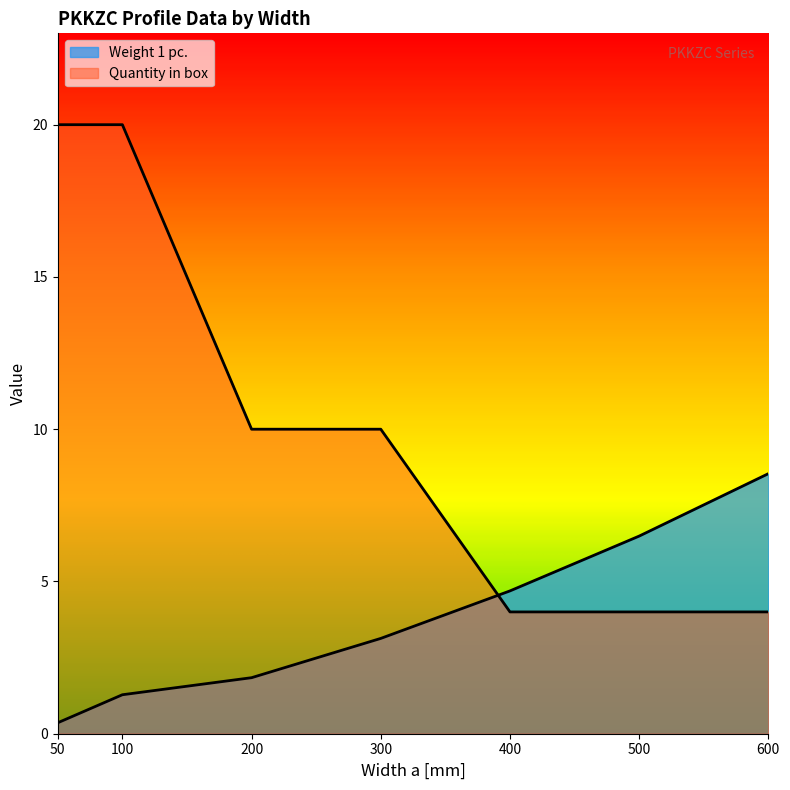

Does the chart display data point markers on the line(s)?

No